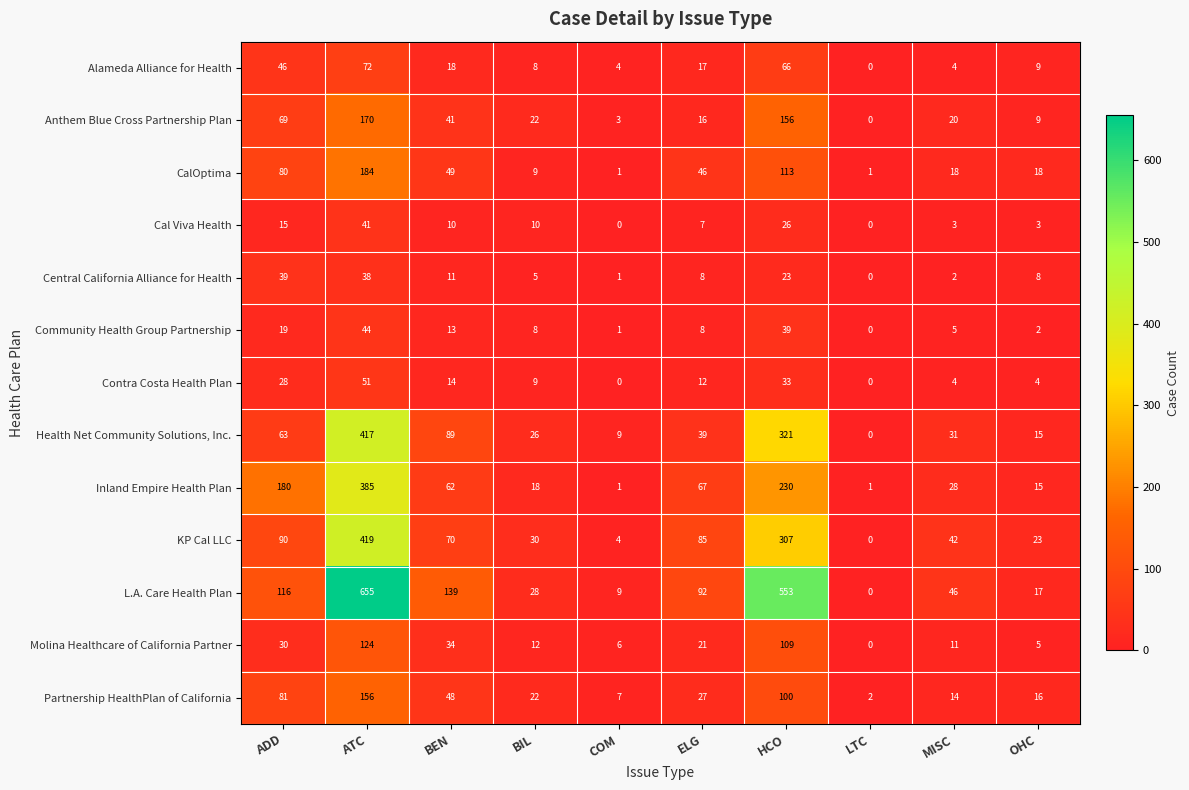

Which category has the highest value in the Alameda Alliance for Health series?

ATC